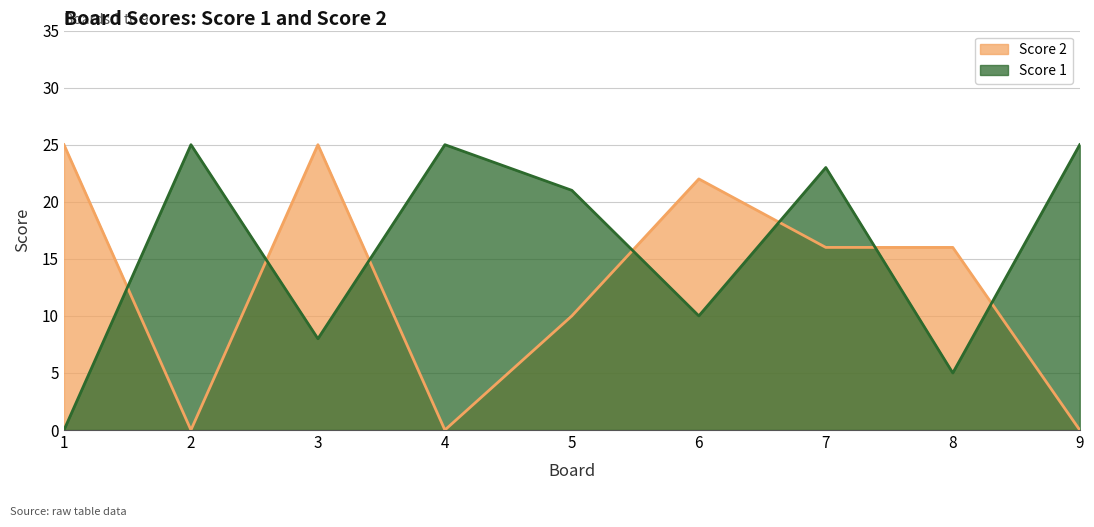

Which series has the largest range (max minus min)?

Score 1